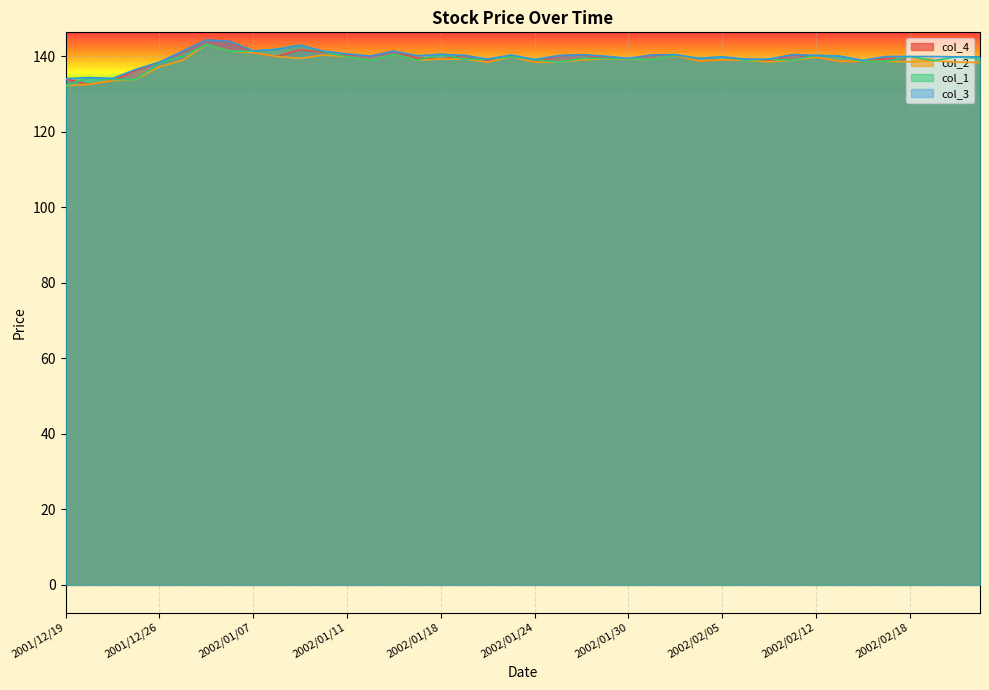

True or false: col_3 and col_4 cross at least once.

False